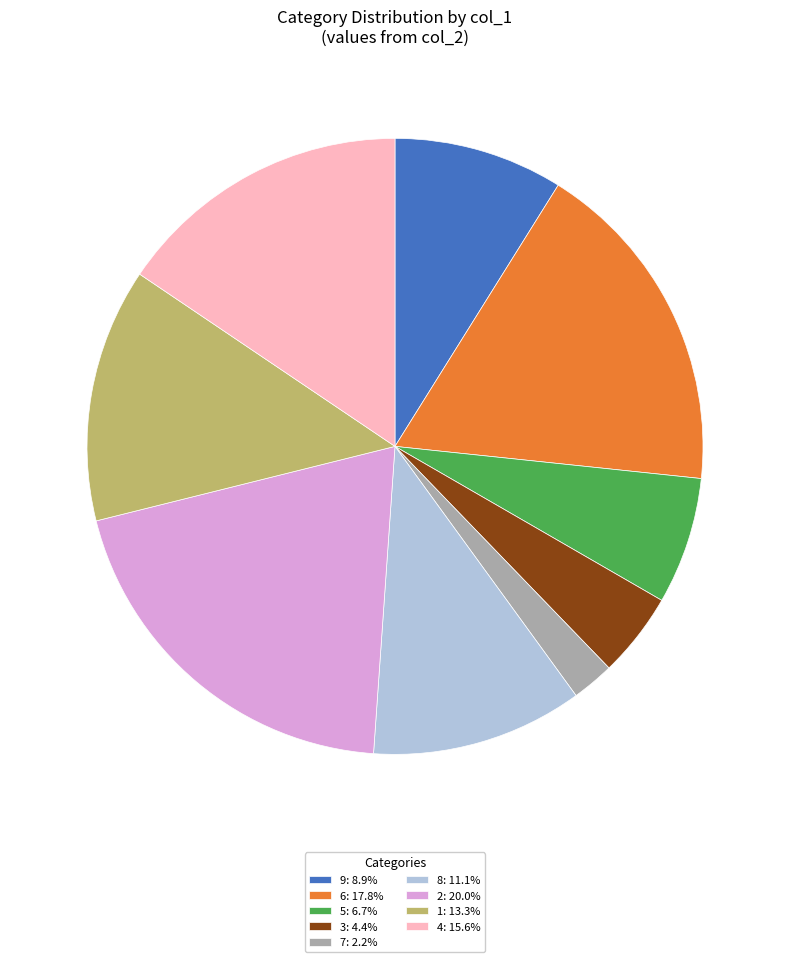

Do 4: 15.6% and 1: 13.3% together represent more than half of the pie?

No